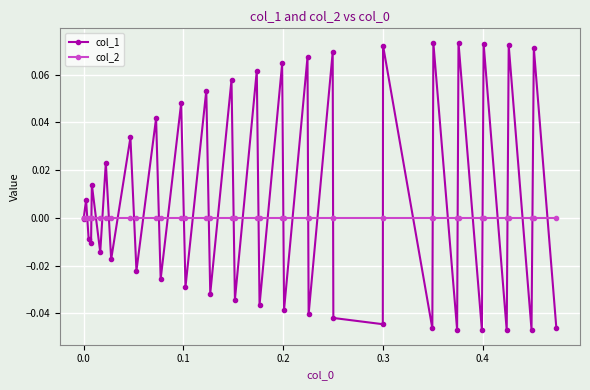

Rank the series by their maximum value, from lowest to highest.

col_2, col_1